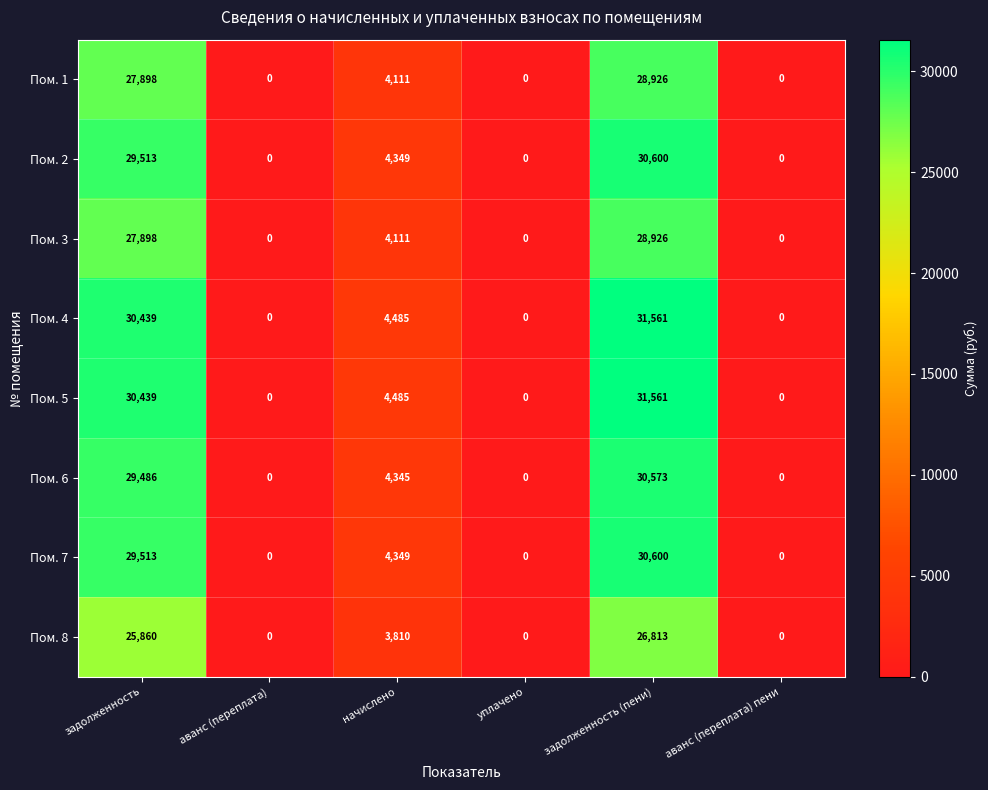

How many data points in Пом. 4 are less than 4485?

3